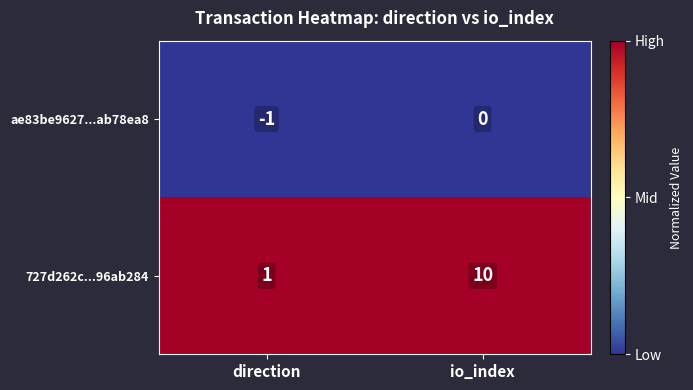

Reading right to left, transcribe all the data shown in this chart.

ae83be9627...ab78ea8: io_index=0	direction=-1
727d262c...96ab284: io_index=10	direction=1